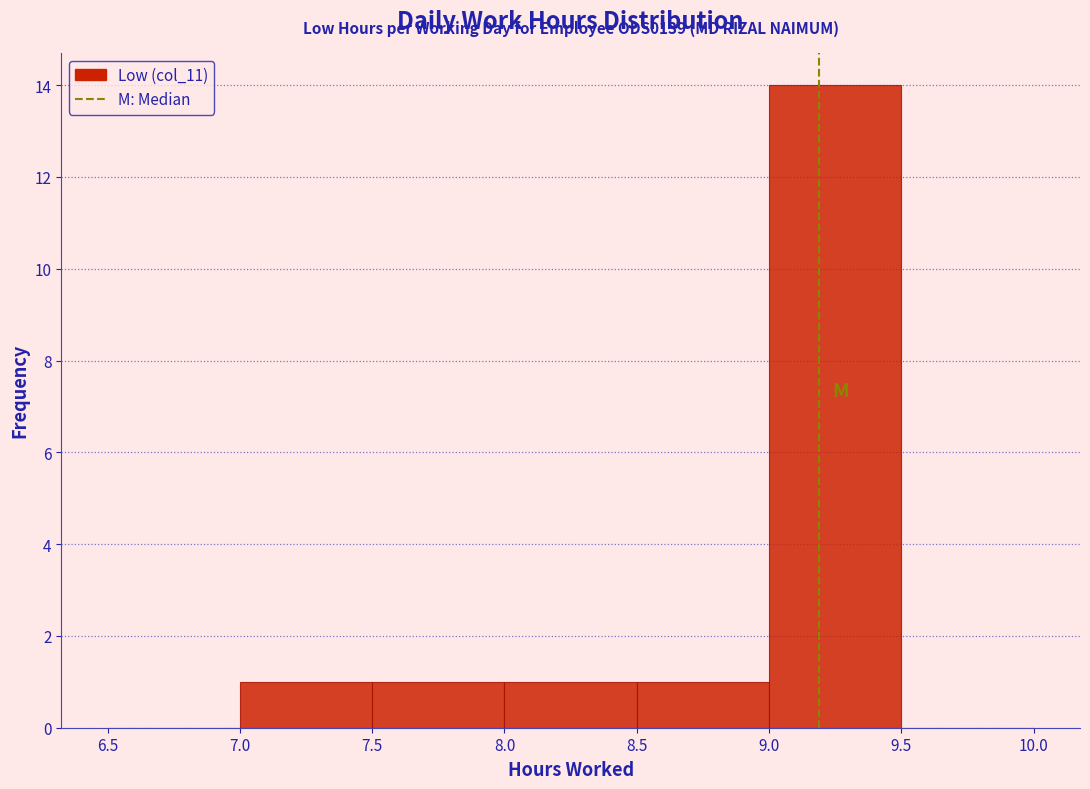

Which range on the x-axis has the tallest bar?

9.0 to 9.5